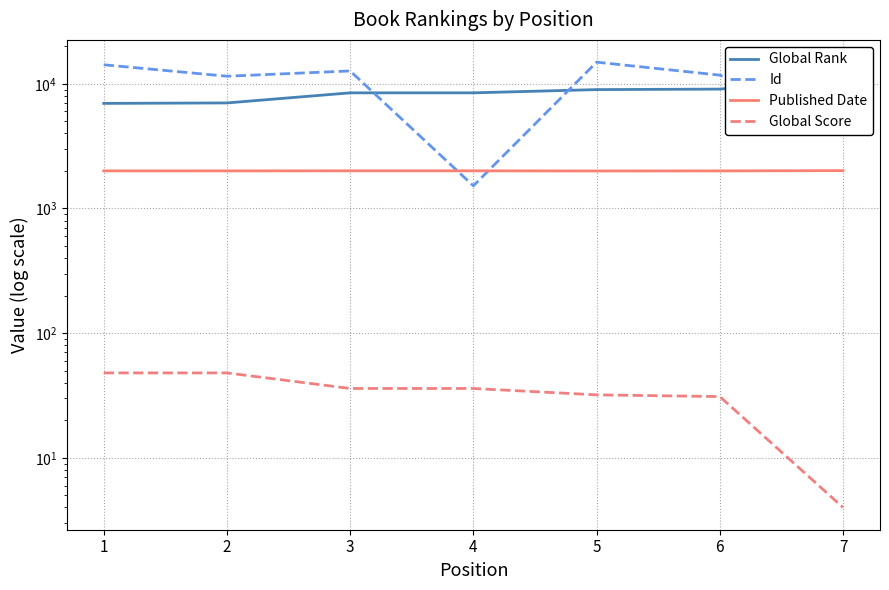

What is the greatest value displayed?

14918